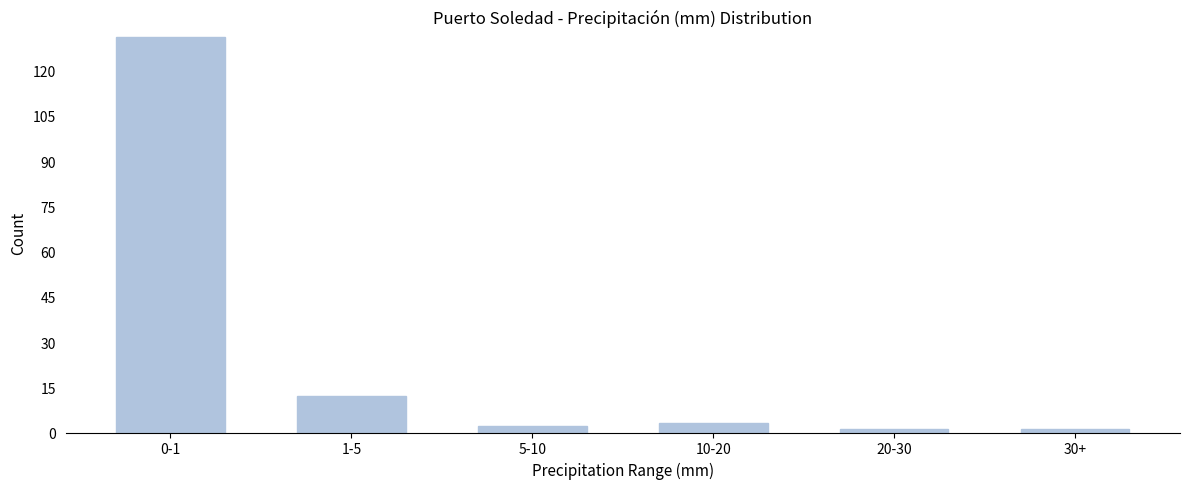

Reading left to right, what are all the values shown in this chart?

131	12	2	3	1	1